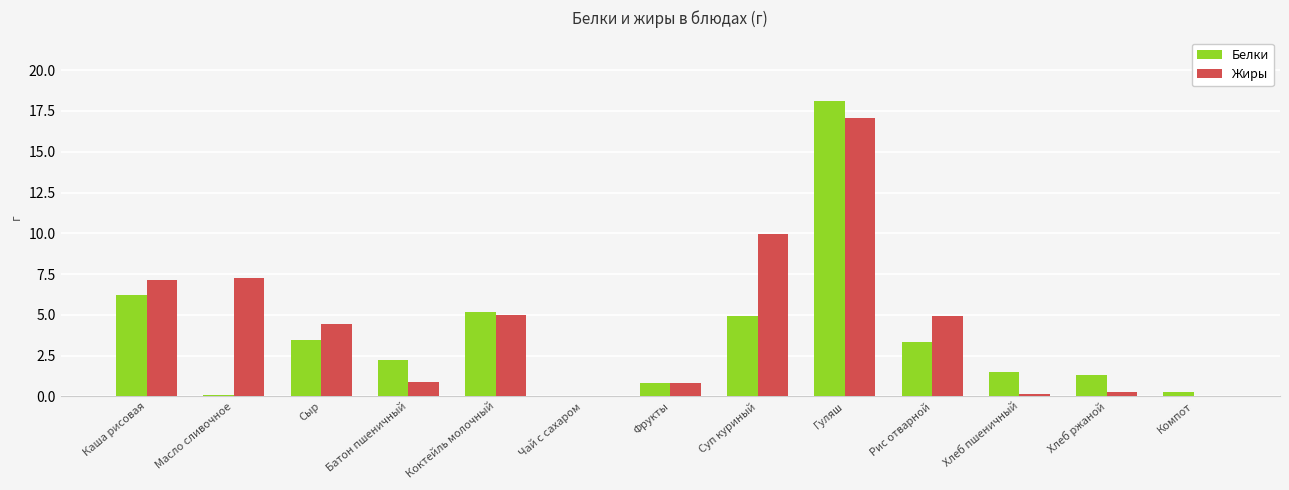

The Жиры series shows 6.0 at Суп куриный. True or false?

False